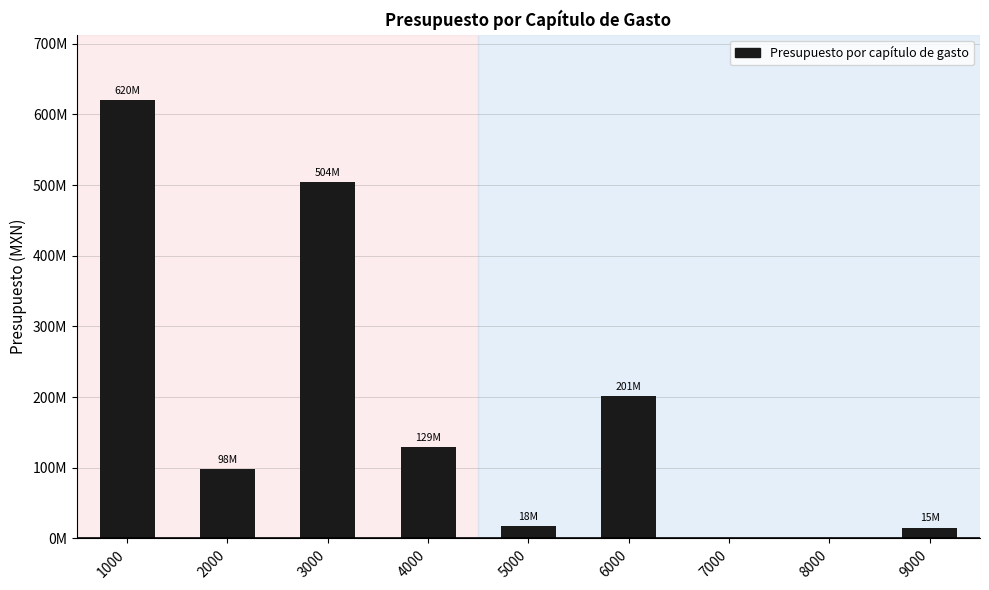

What is the difference between the maximum and minimum values?

619755981